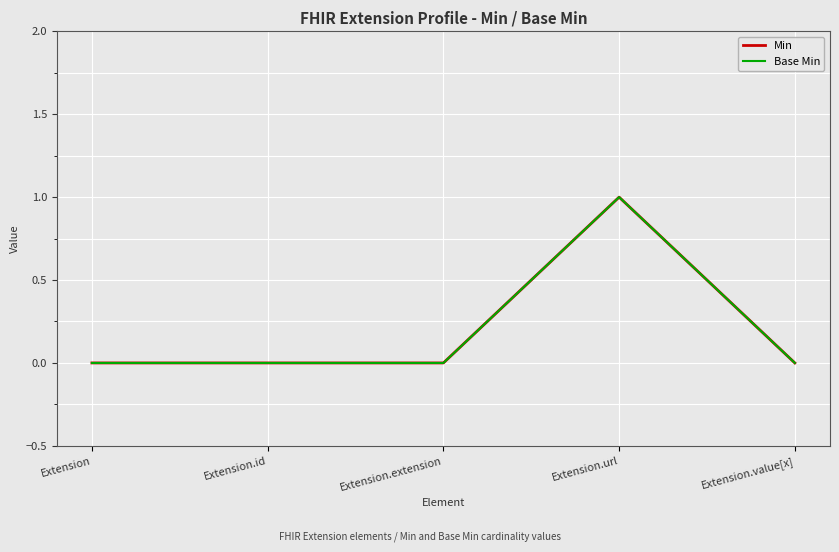

What position from the left is Extension.extension?

3